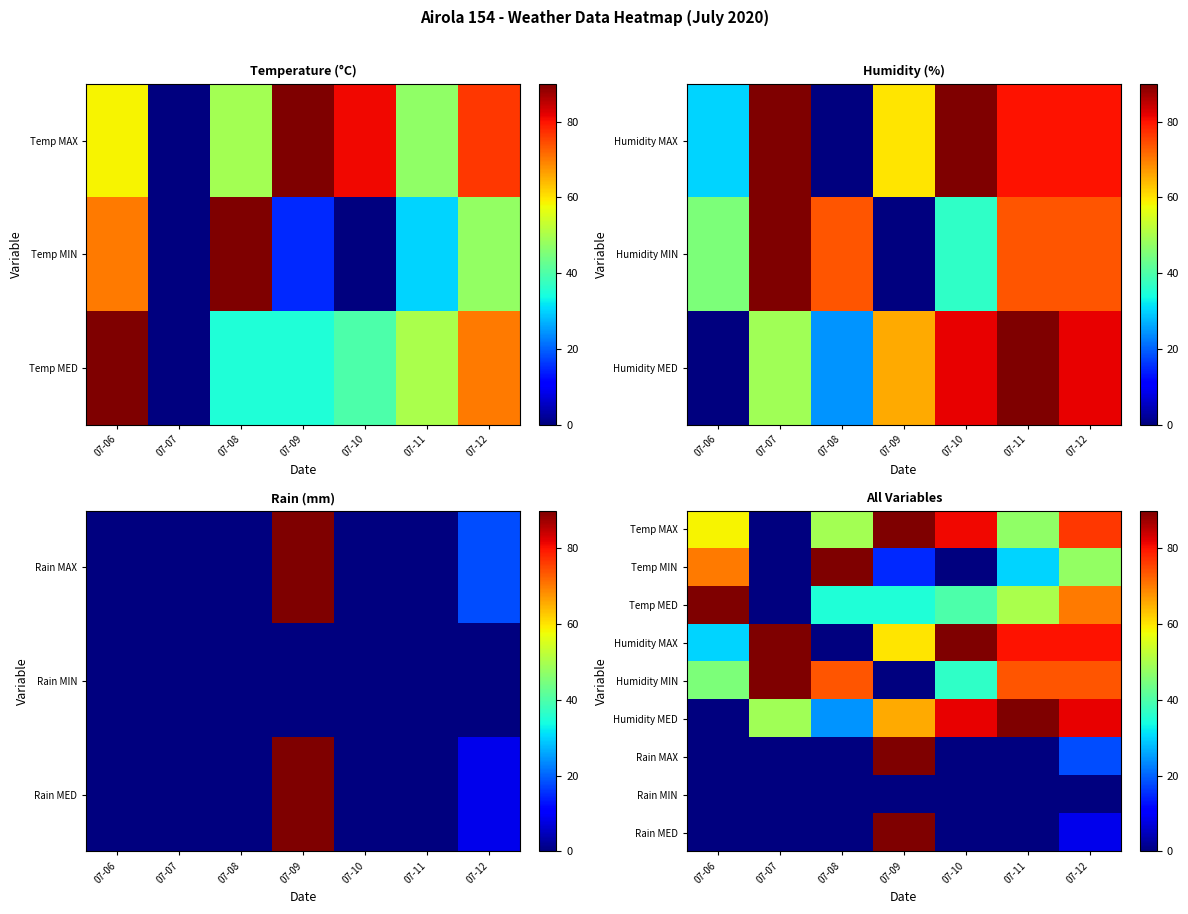

How many positive values does the Temp MIN series have?

5